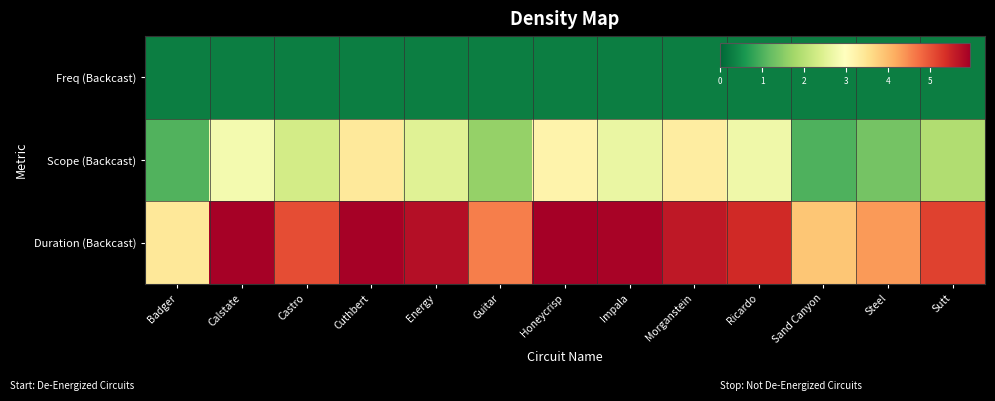

Reading left to right, transcribe all the data shown in this chart.

Freq (Backcast): Badger=0.3	Calstate=0.3	Castro=0.3	Cuthbert=0.3	Energy=0.3	Guitar=0.3	Honeycrisp=0.3	Impala=0.3	Morganstein=0.3	Ricardo=0.3	Sand Canyon=0.3	Steel=0.3	Sutt=0.3
Scope (Backcast): Badger=1.0	Calstate=2.8	Castro=2.3	Cuthbert=3.4	Energy=2.5	Guitar=1.6	Honeycrisp=3.2	Impala=2.7	Morganstein=3.3	Ricardo=2.7	Sand Canyon=1.0	Steel=1.3	Sutt=1.9
Duration (Backcast): Badger=3.4	Calstate=5.9	Castro=5.1	Cuthbert=5.9	Energy=5.7	Guitar=4.6	Honeycrisp=5.9	Impala=5.9	Morganstein=5.6	Ricardo=5.4	Sand Canyon=3.9	Steel=4.3	Sutt=5.2